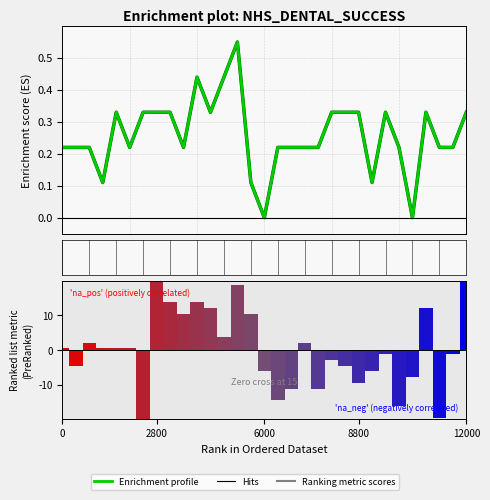

Does the chart contain stacked bars?

No